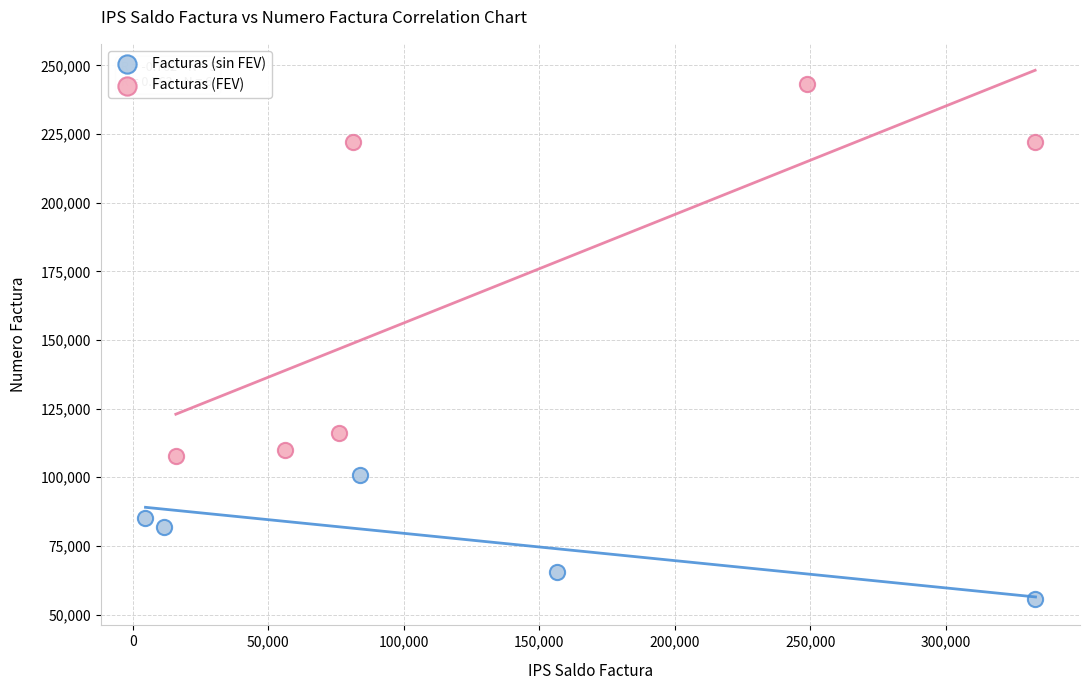

Which series contains the highest Y value?

Facturas (FEV)